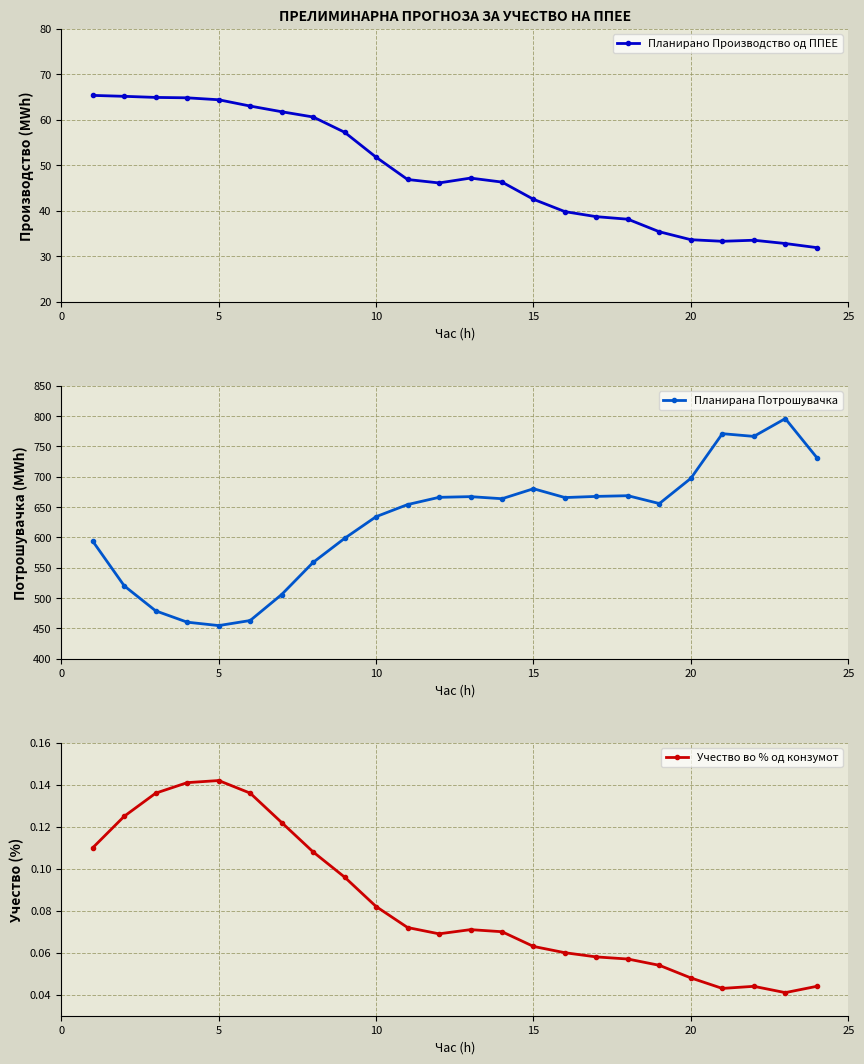

How many lines are shown in the chart?

3